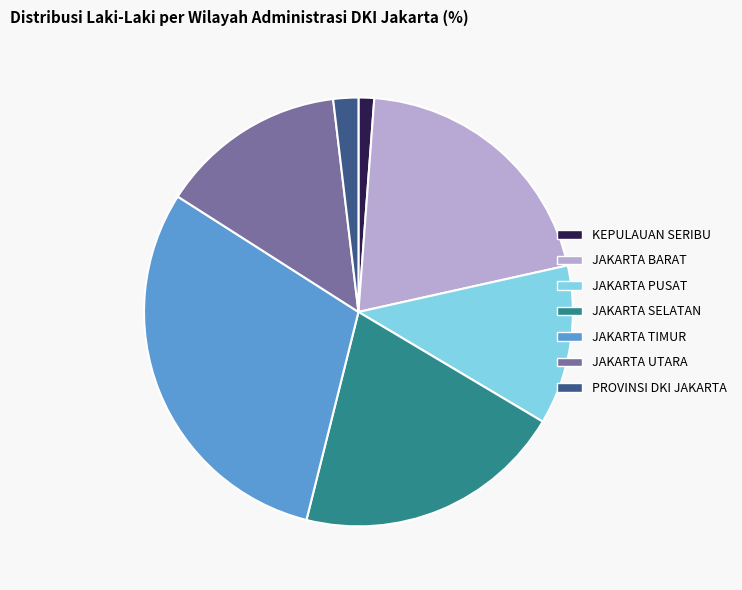

How many slices are in this pie chart?

7